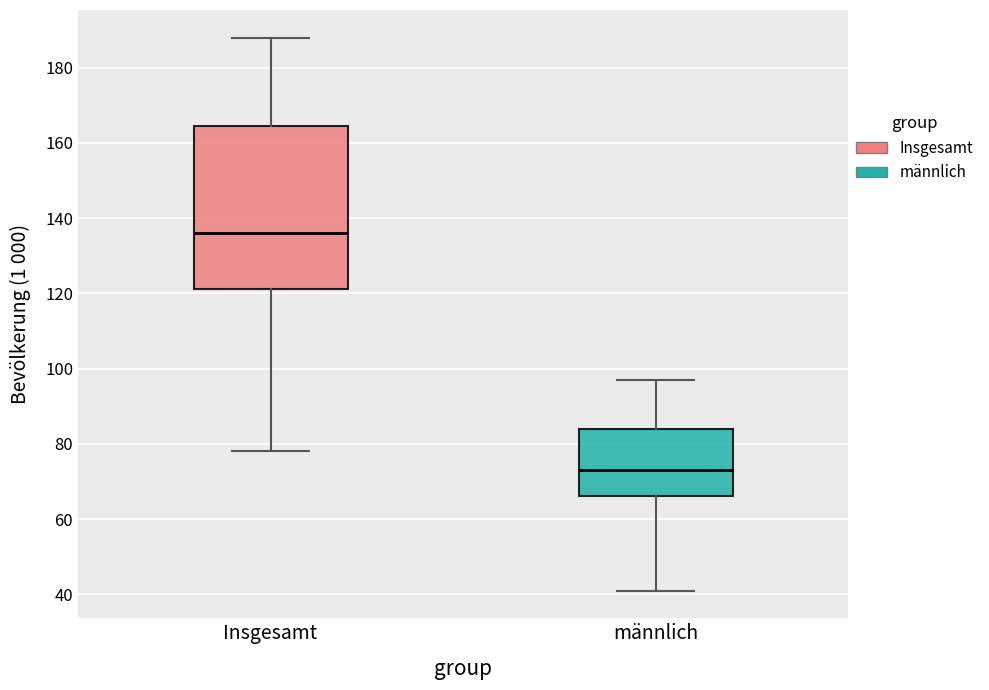

Reading left to right, read every box against the y-axis: the position of its median line, the range the box covers, and the ends of its whiskers. The values are not printed on the chart, so give them approximately, as read against the axis.

Insgesamt: median 136, box 122 to 164, whiskers 78 to 188
männlich: median 74, box 66 to 84, whiskers 42 to 98